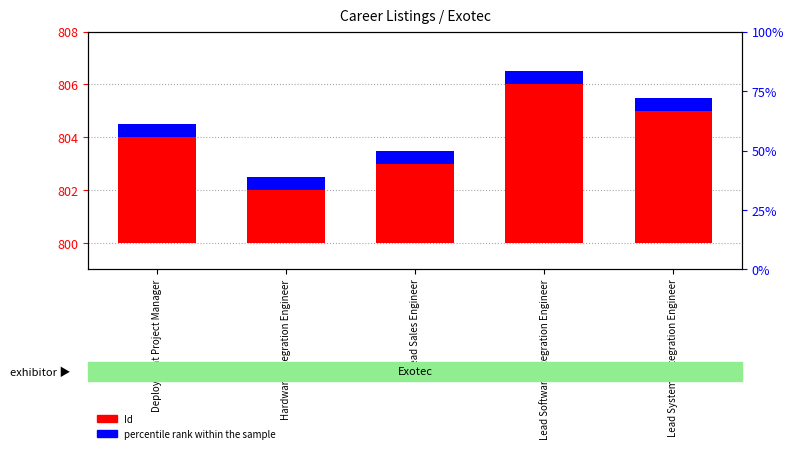

What is the label of the 4th bar from the left?

Lead Software Integration Engineer